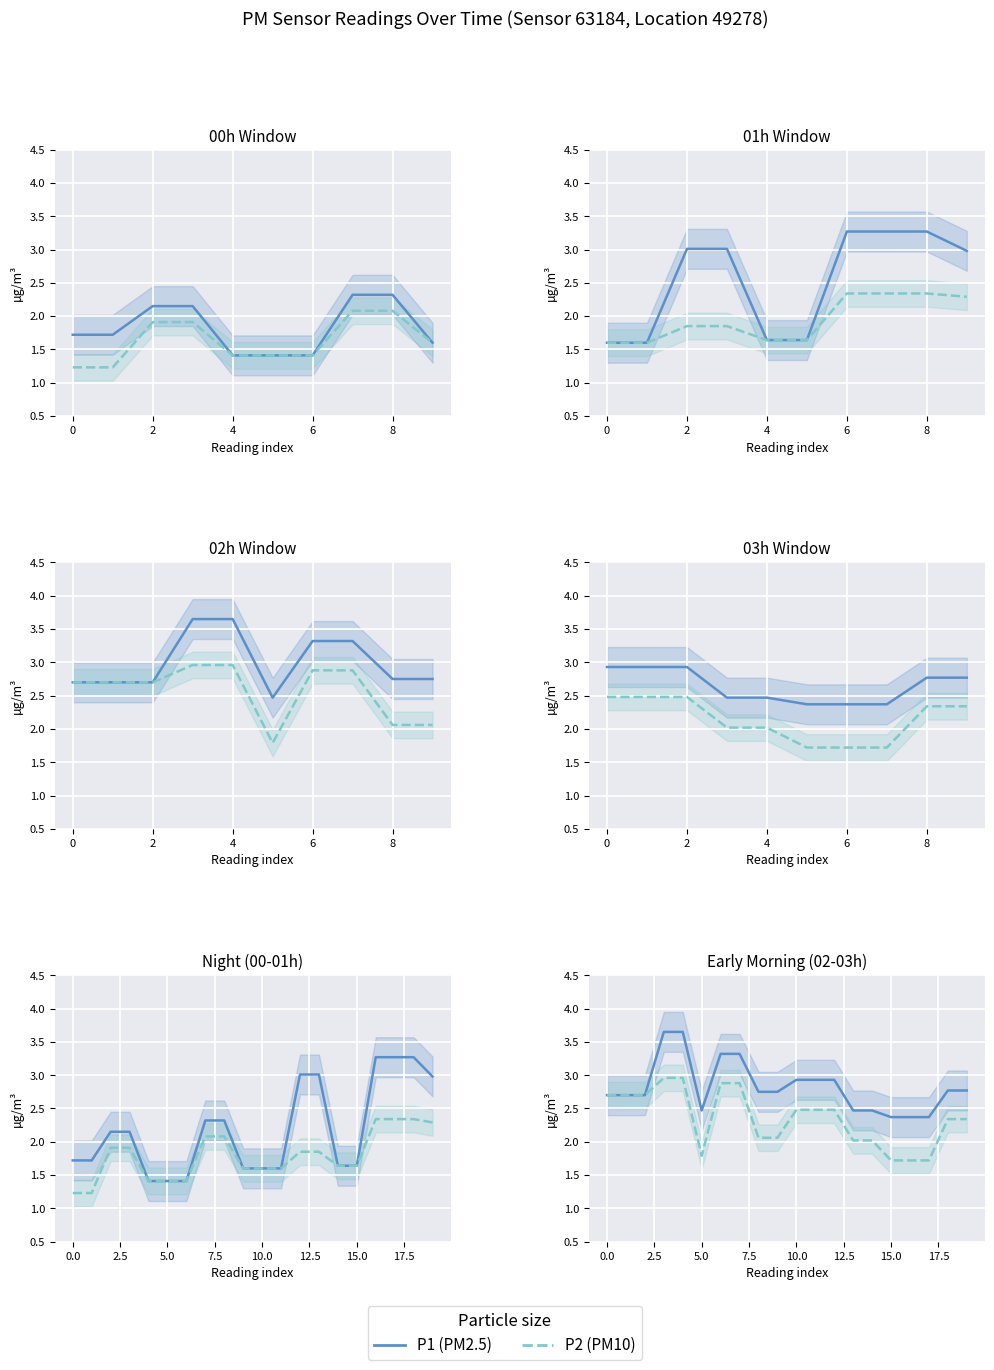

Between 4 and 10, which series saw the biggest shift?

P1